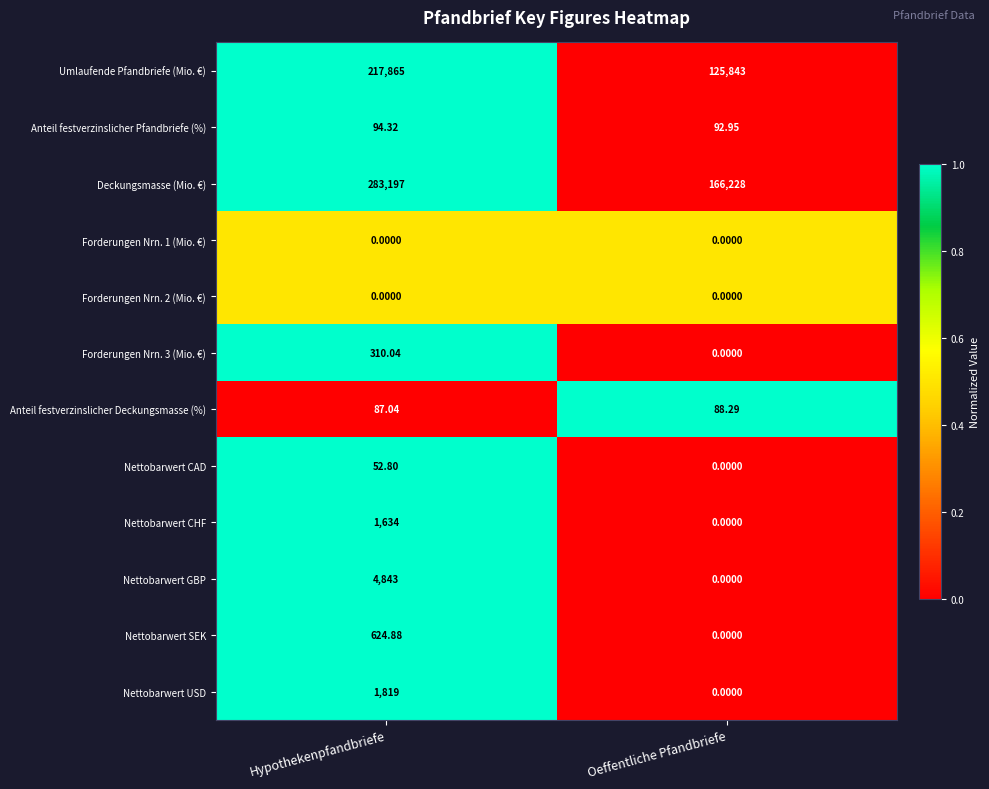

What is the total value across all series at Hypothekenpfandbriefe?

510527.1